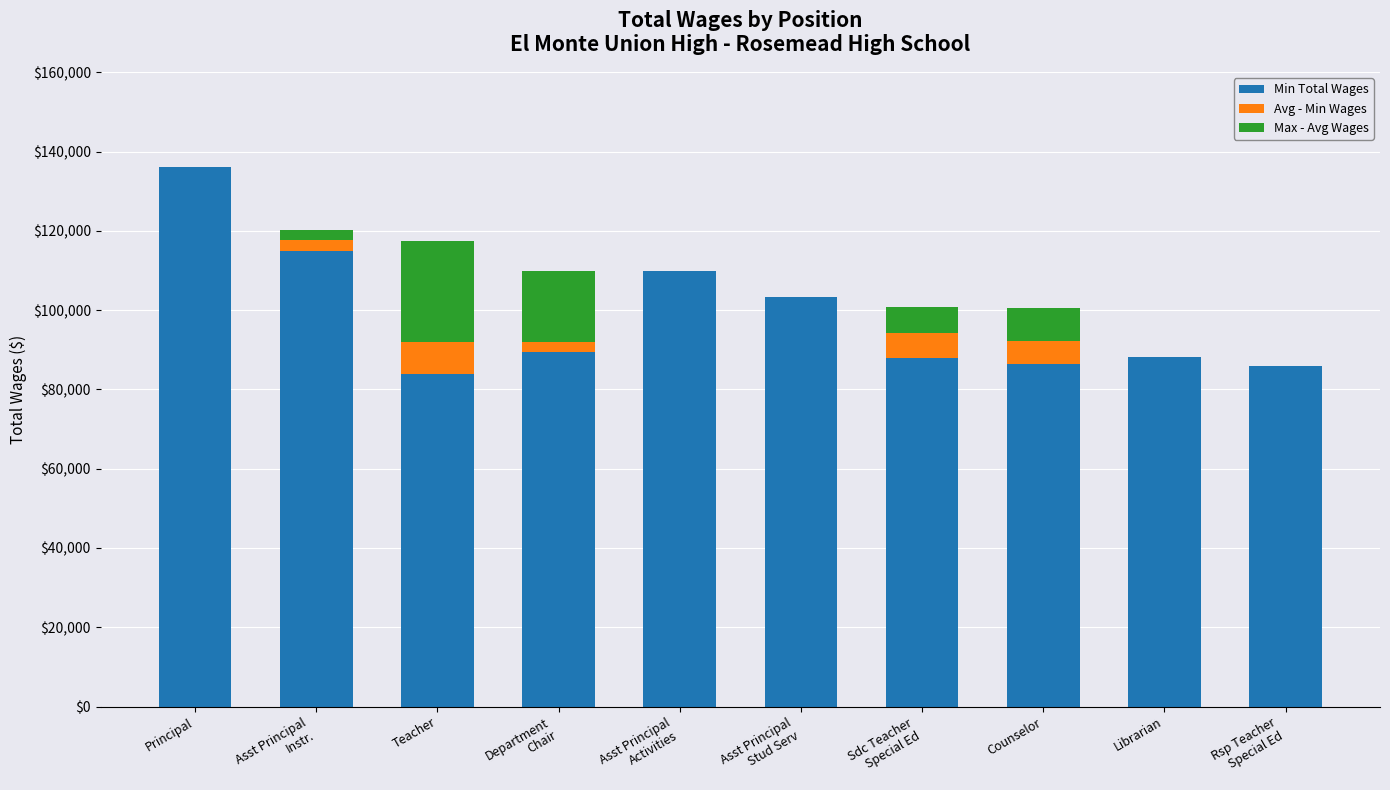

Count the number of data series in this chart.

3